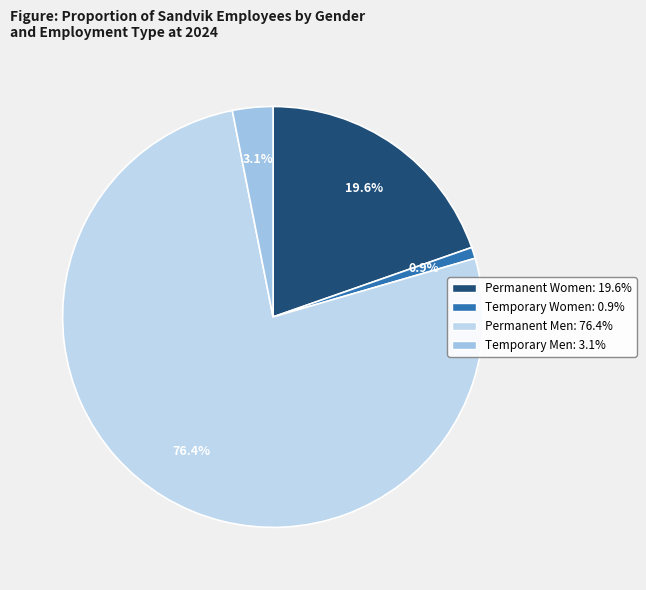

Is there a majority slice in this chart?

Yes